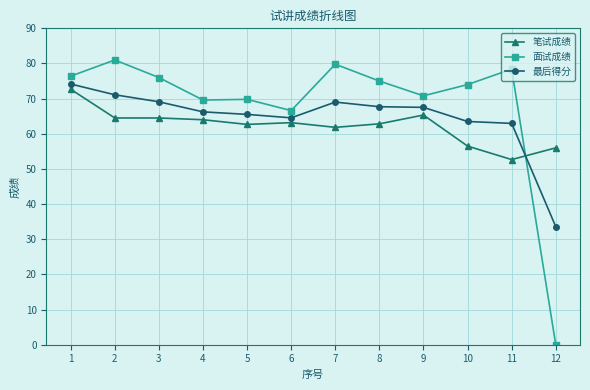

Does the chart display data point markers on the line(s)?

Yes